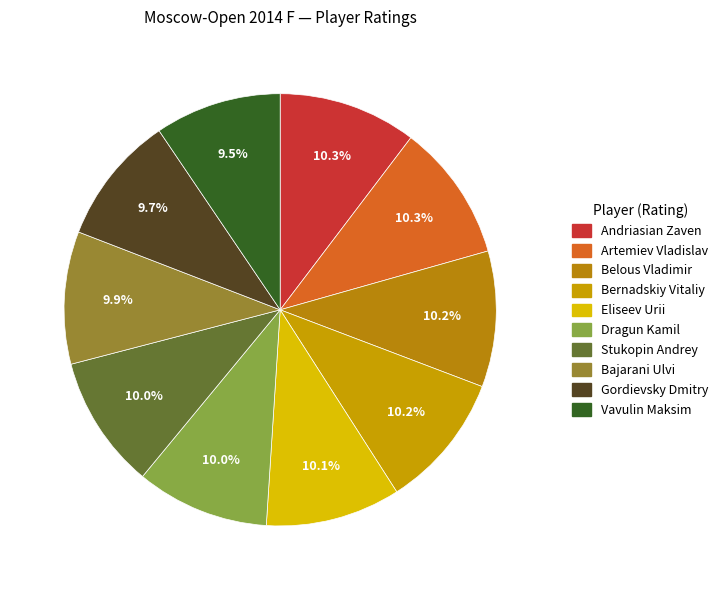

What percentage is the Belous Vladimir slice, to the nearest percent?

10%